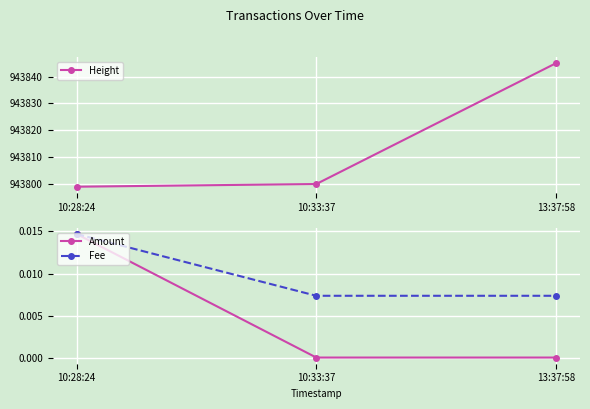

Which series has the widest spread of values?

Height